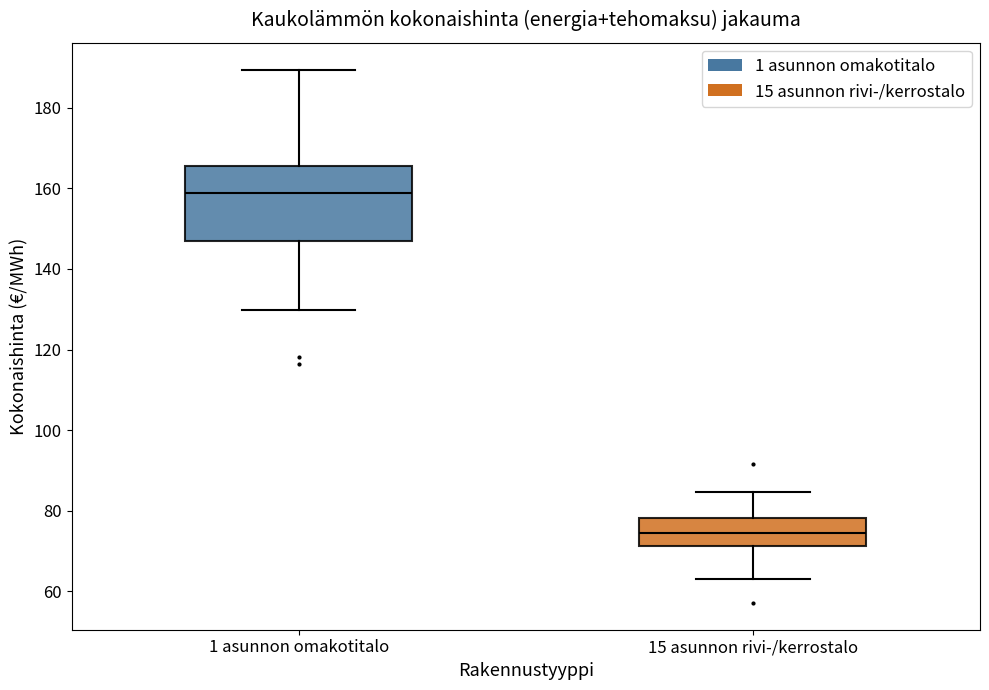

Which box has the lowest median line?

15 asunnon rivi-/kerrostalo